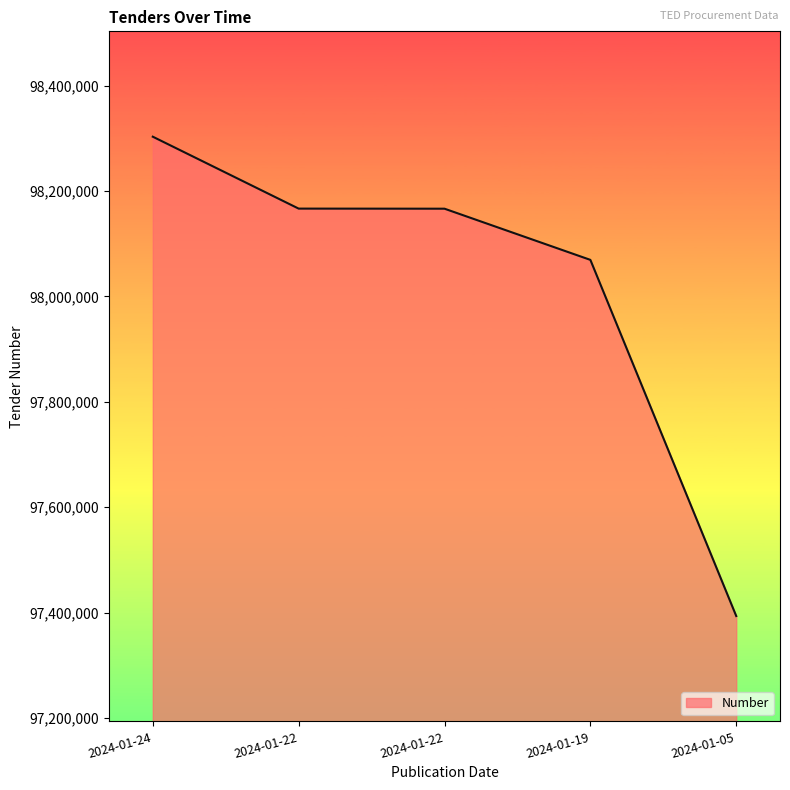

How many lines are shown in the chart?

1